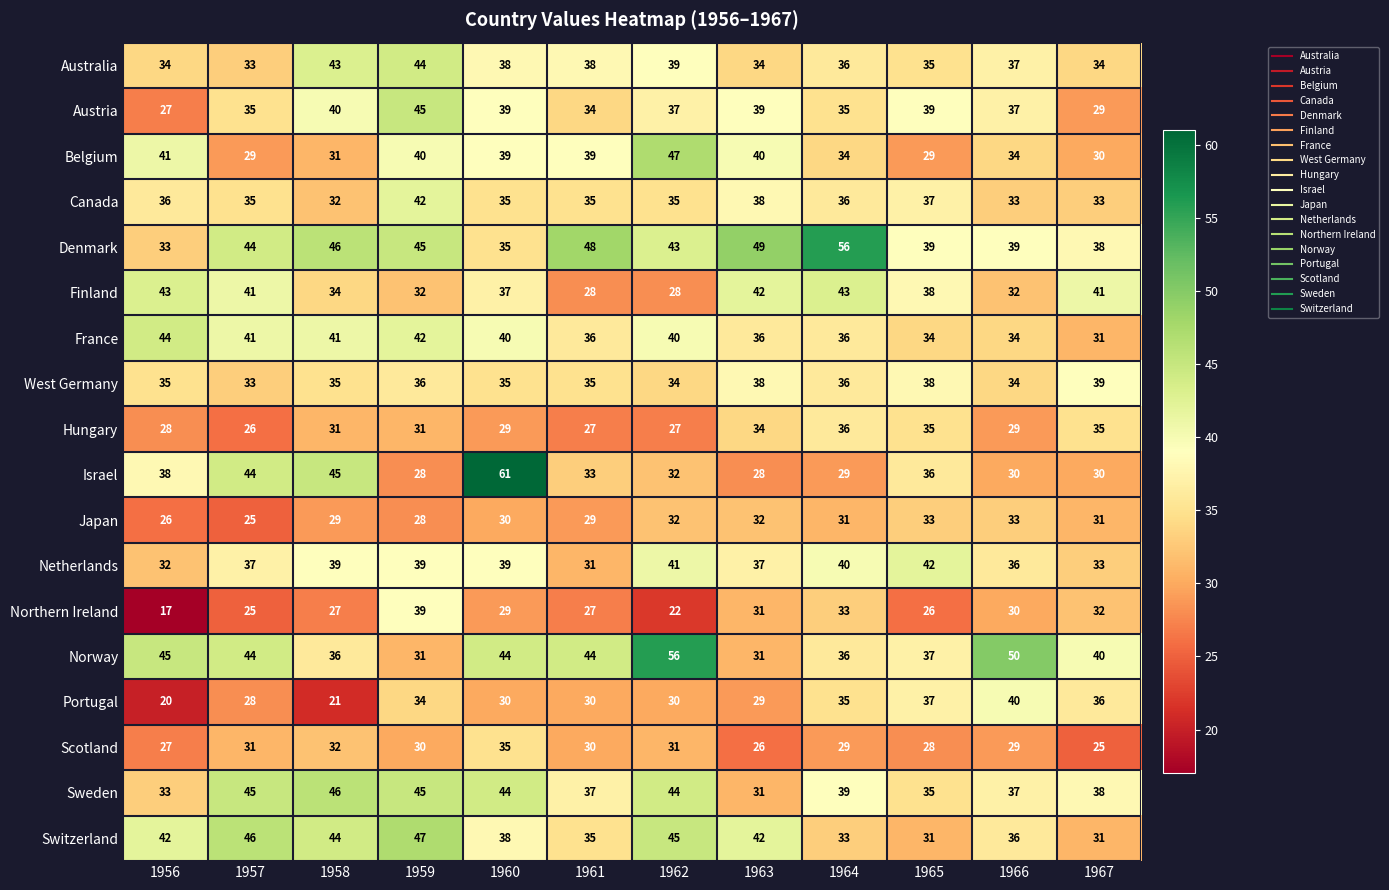

Is it true that Denmark equals 39 at 1966?

True